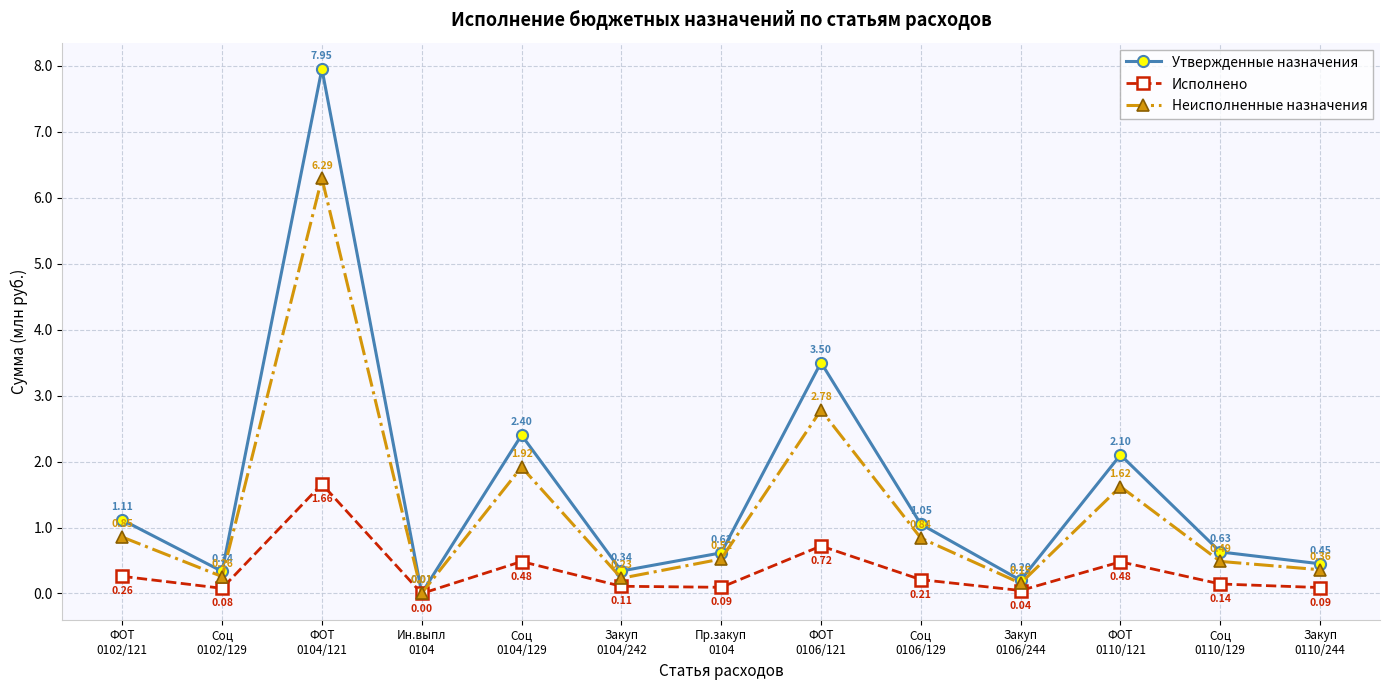

How many categories are shown in the chart?

13